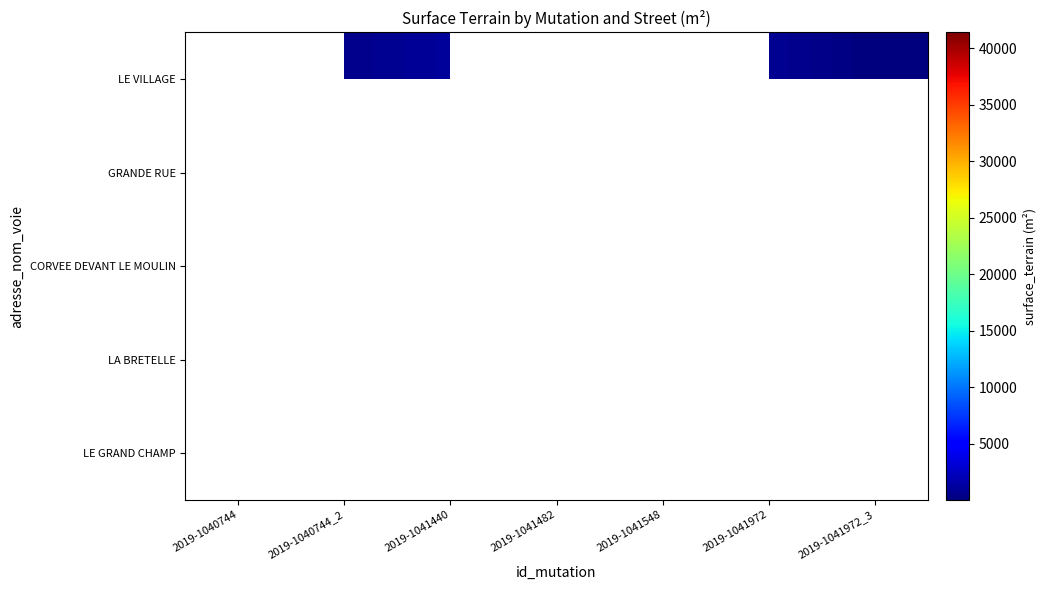

Is the value of LE VILLAGE at 2019-1041482 greater than the value of GRANDE RUE at 2019-1040744_2?

No